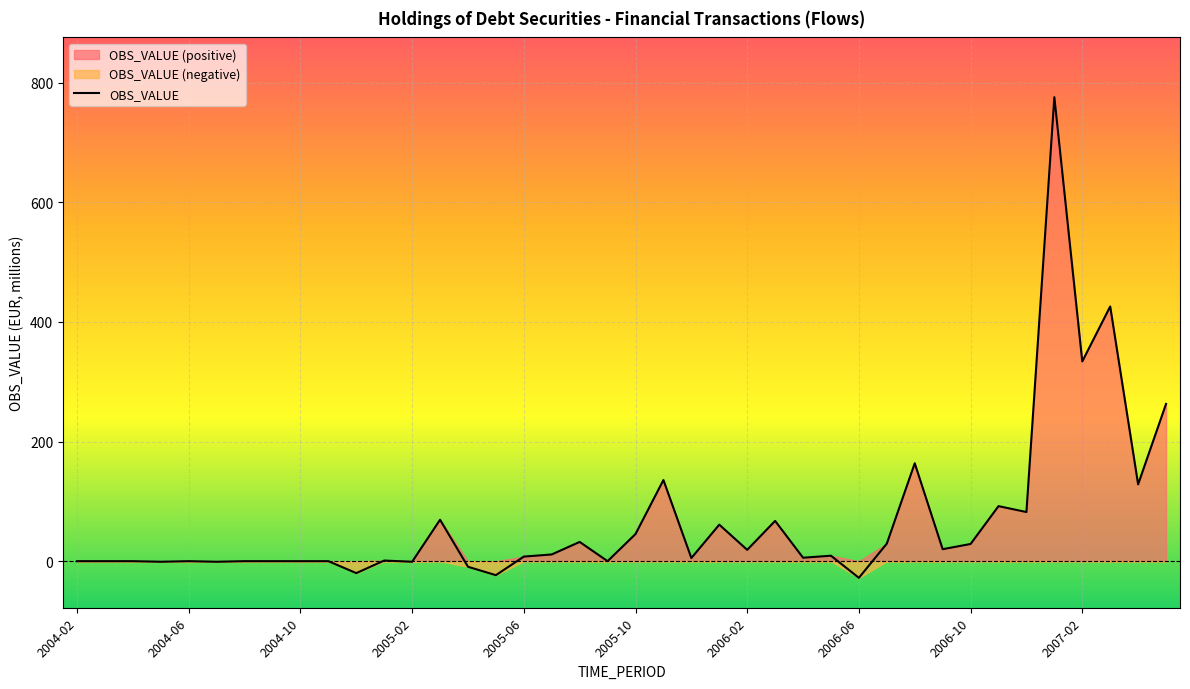

The chart shows a value of 1.1 at 2005-01. True or false?

True